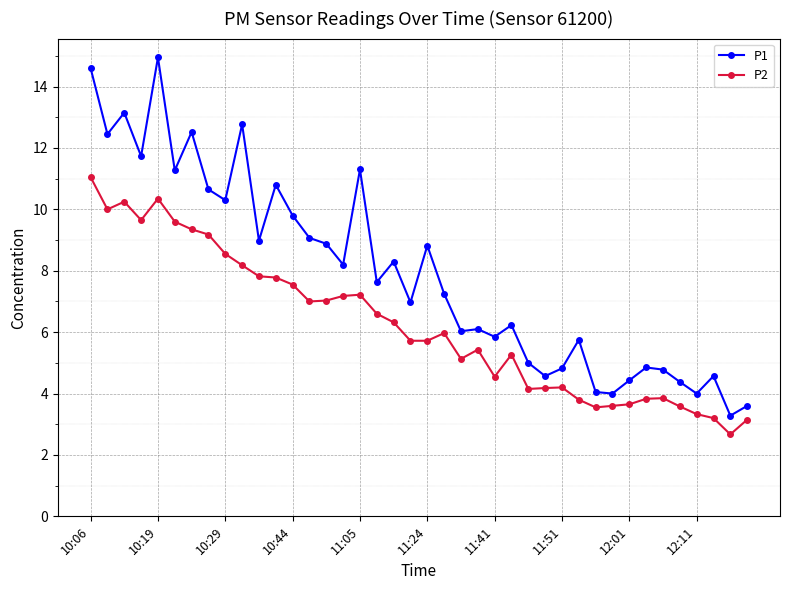

True or false: P1 and P2 cross at least once.

False